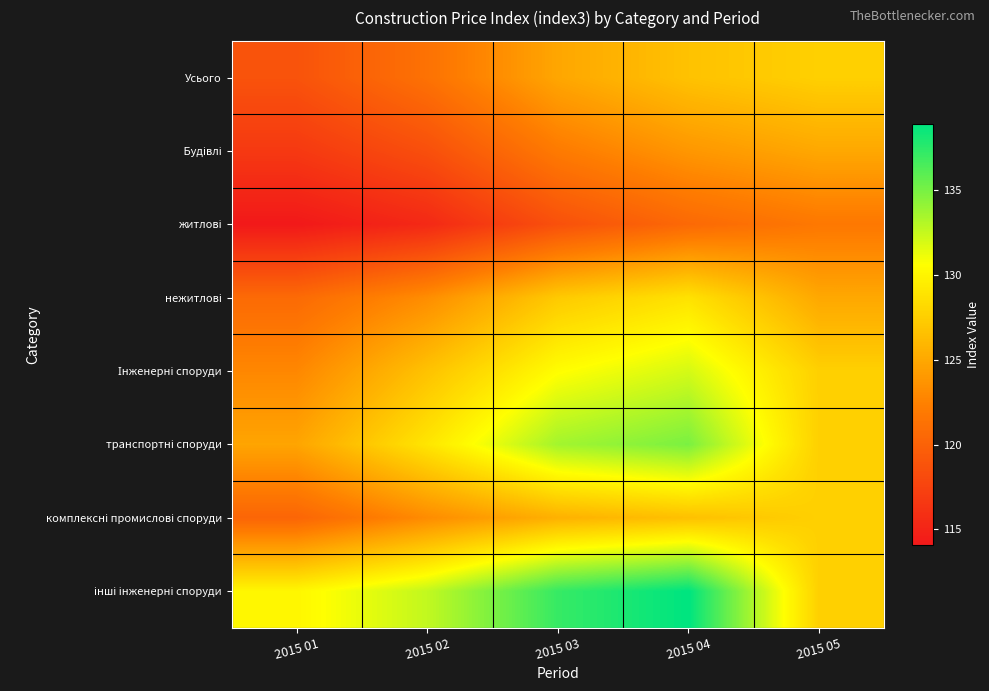

Which category has the lowest value across all series?

2015 01